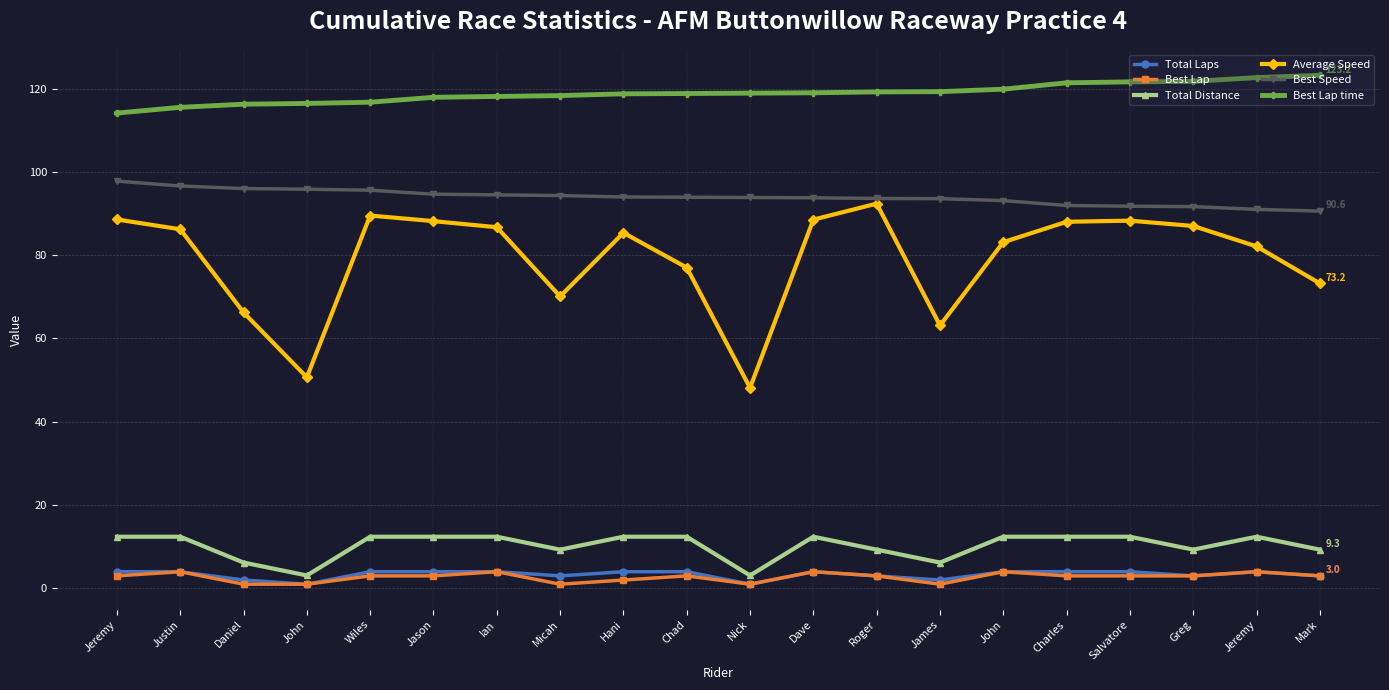

What is the label of the 16th point from the left?

Charles